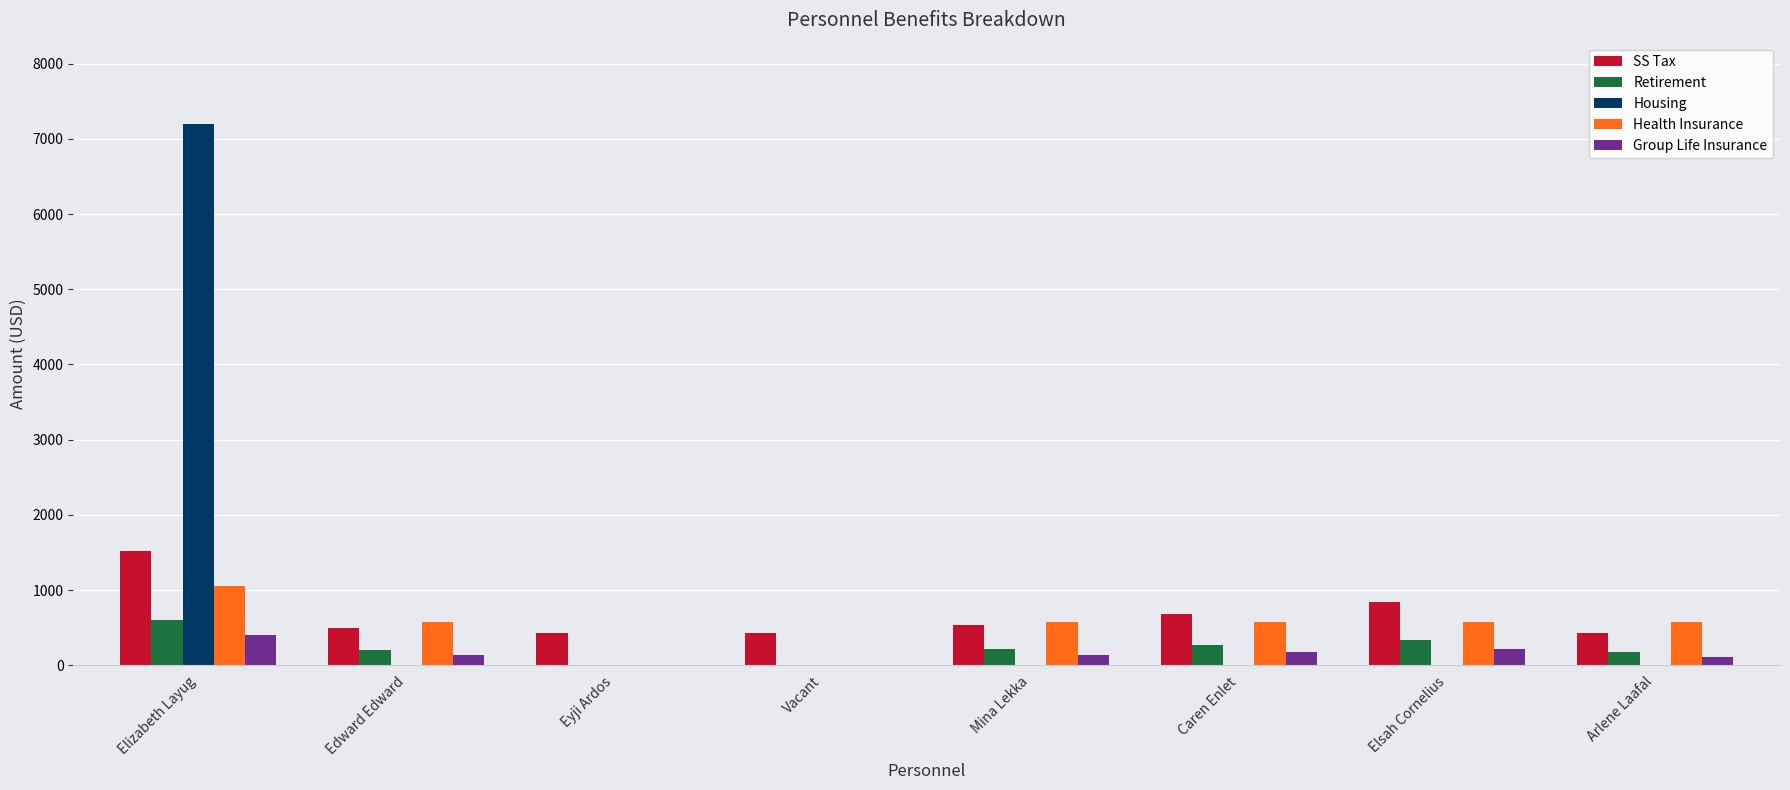

At which category is the sum across all series the highest?

Elizabeth Layug